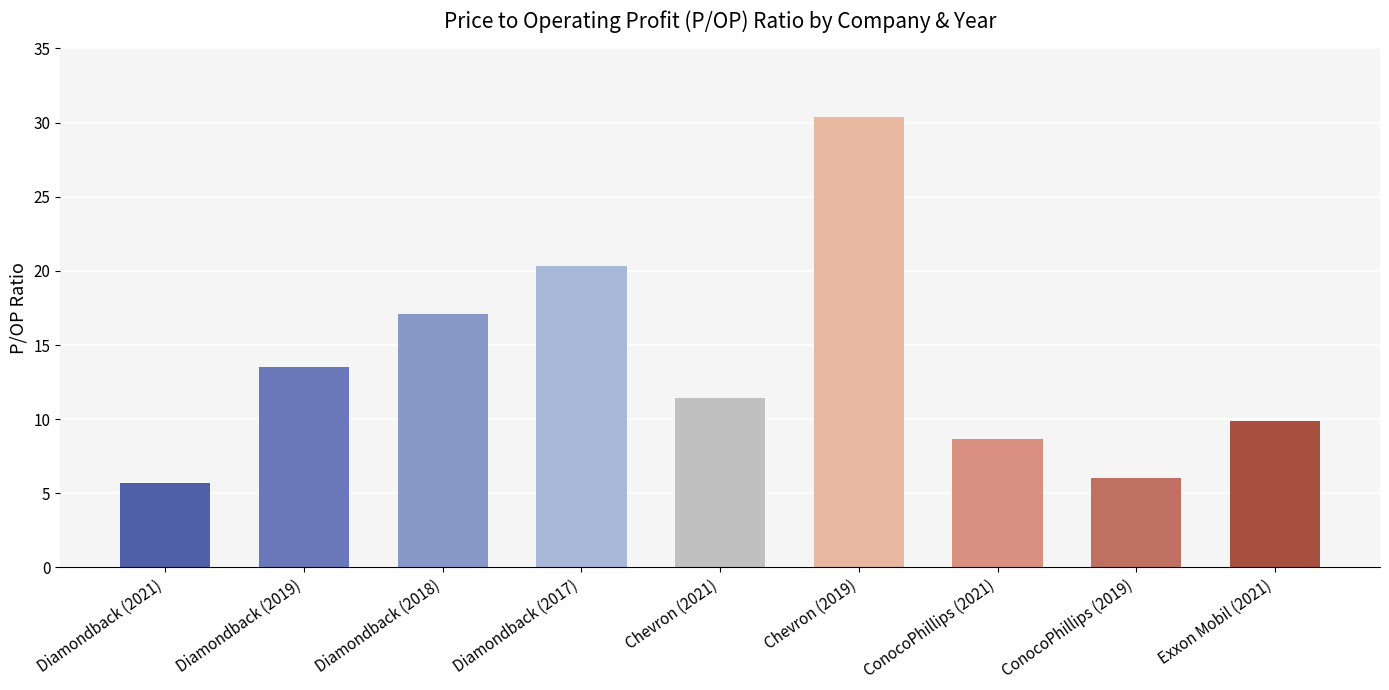

Reading left to right, transcribe all the data shown in this chart.

Diamondback (2021)=5.7	Diamondback (2019)=13.6	Diamondback (2018)=17.1	Diamondback (2017)=20.3	Chevron (2021)=11.4	Chevron (2019)=30.4	ConocoPhillips (2021)=8.7	ConocoPhillips (2019)=6.0	Exxon Mobil (2021)=9.9